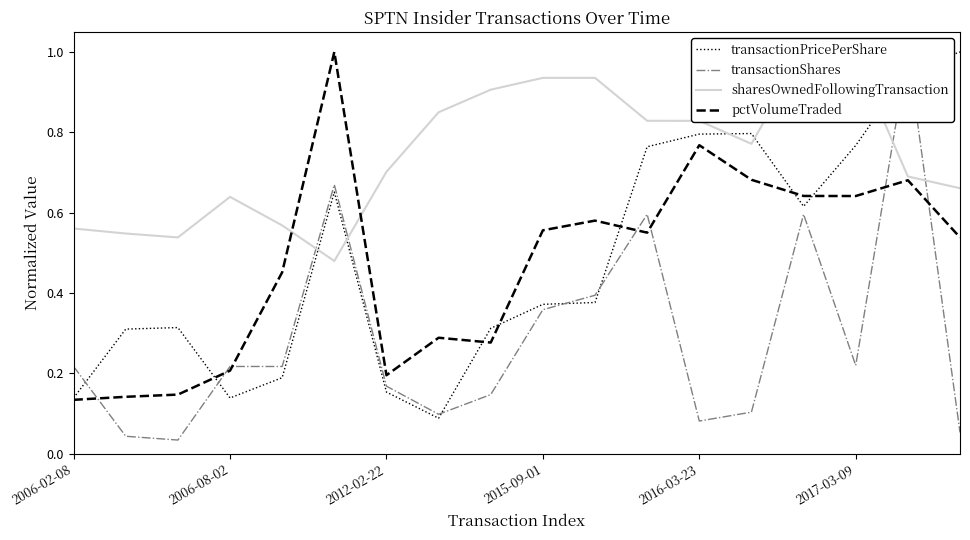

True or false: transactionPricePerShare and transactionShares intersect in this chart.

True